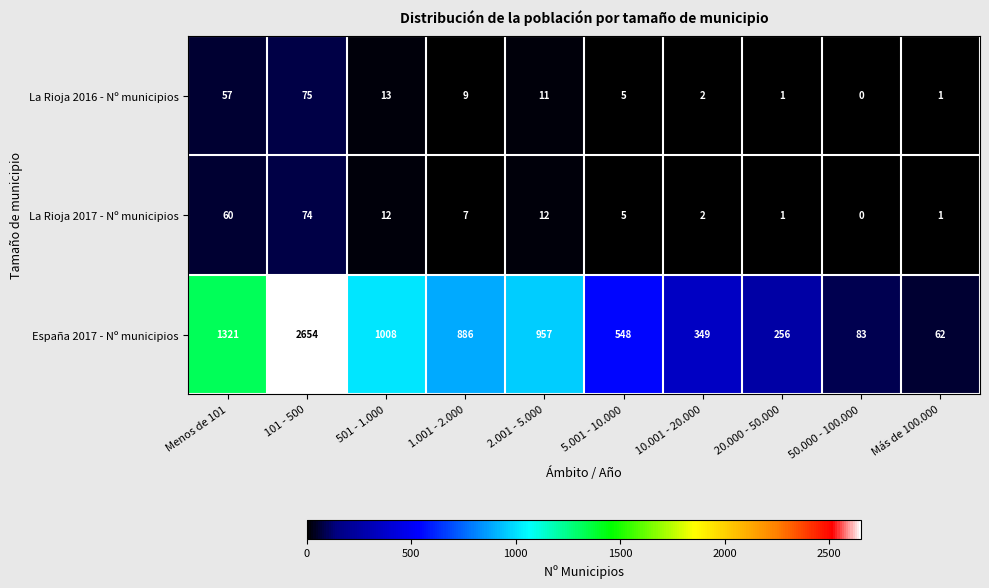

True or false: La Rioja 2016 - Nº municipios has a value of 2 at 10.001 - 20.000.

True